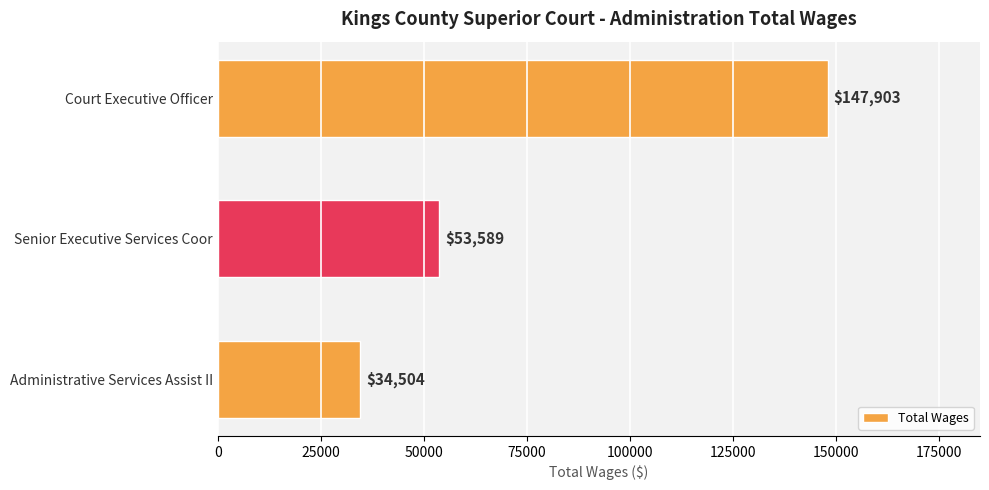

What is the label of the 1st bar from the bottom?

Administrative Services Assist II